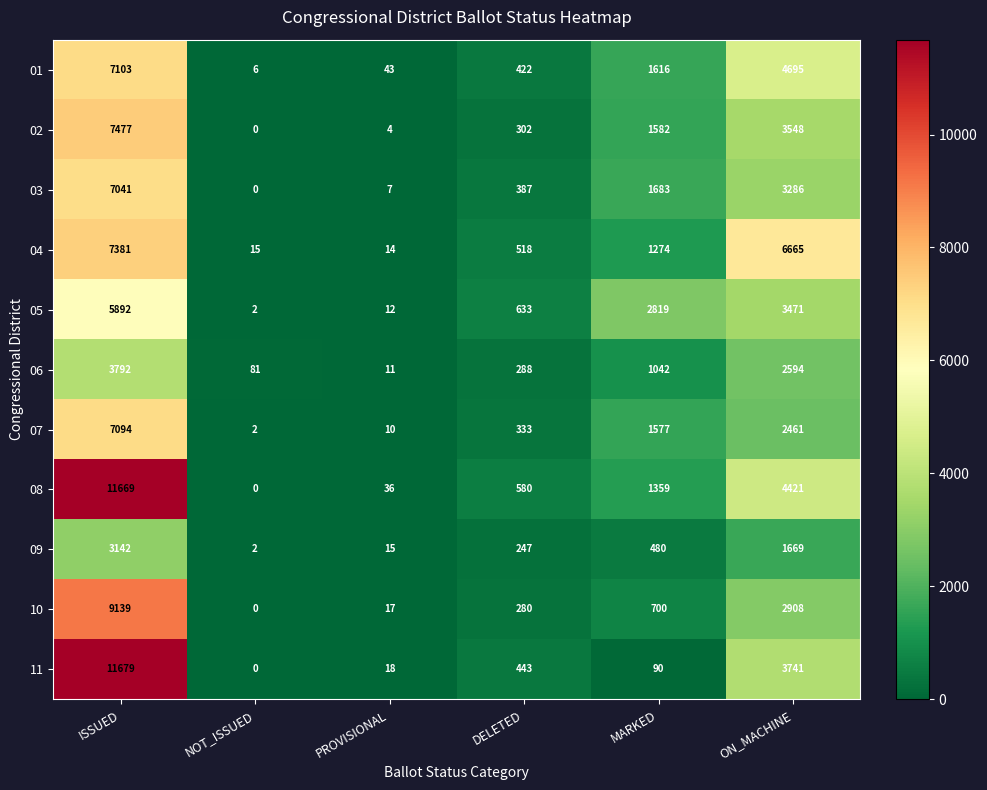

How many data points does each series have?

6